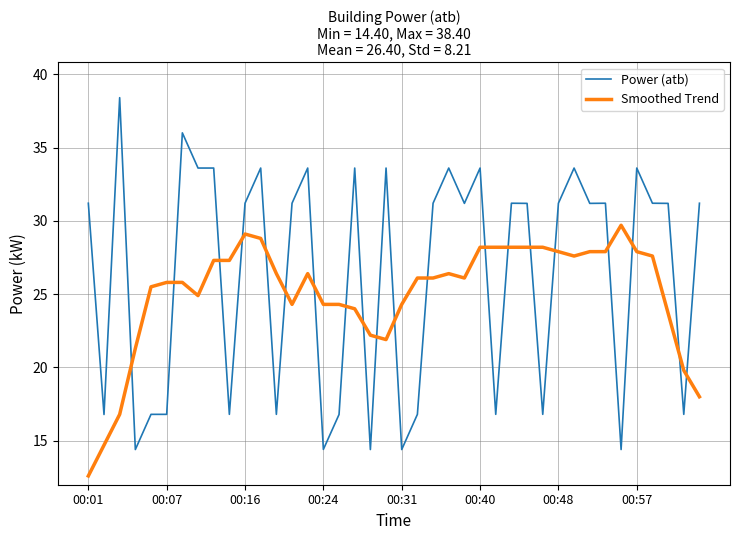

Count the number of categories in the chart.

40